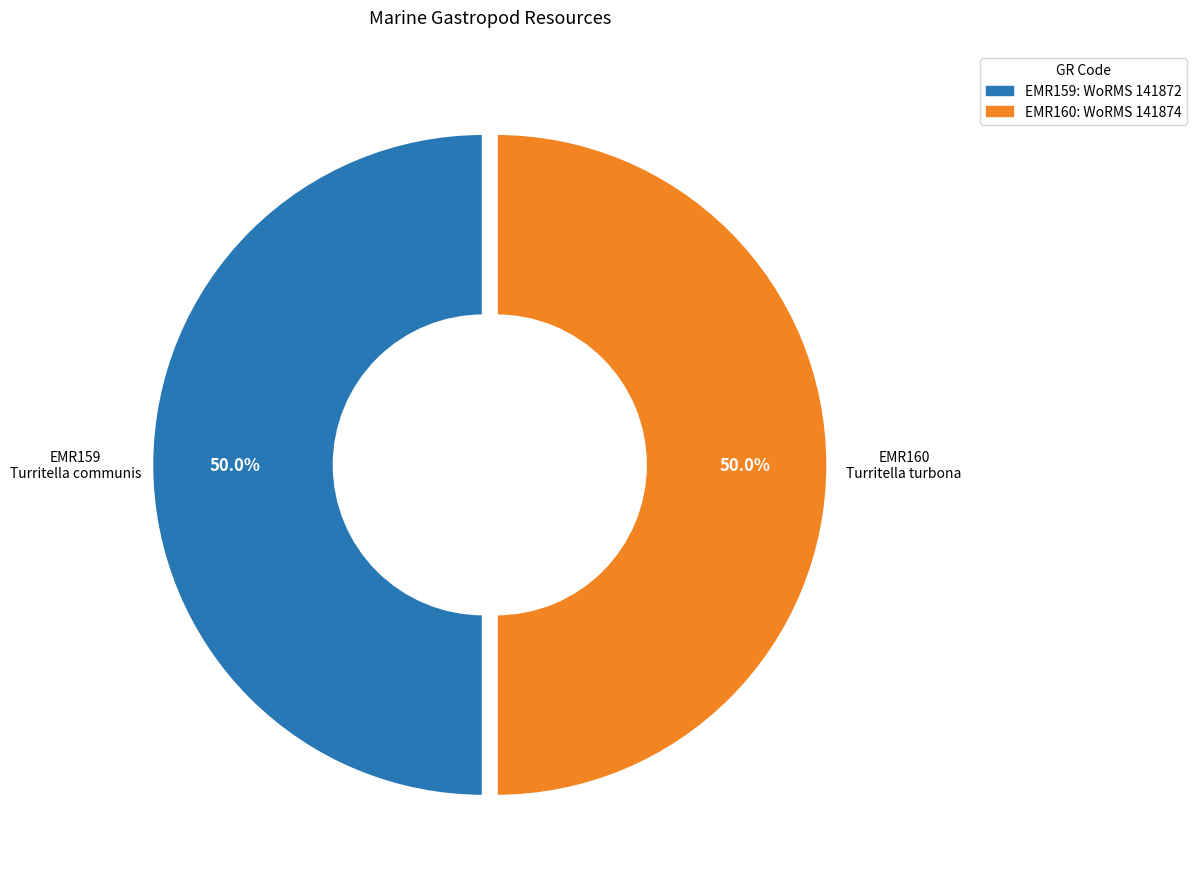

What portion of the pie excludes EMR160?

50.0%